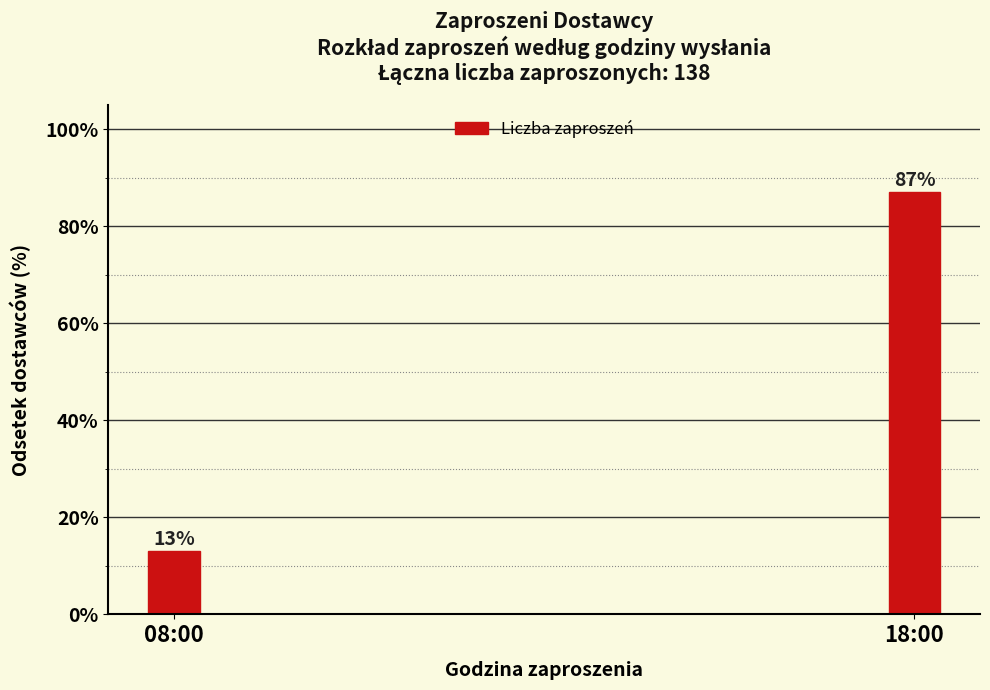

Reading left to right, extract all data points from this chart.

13.0	87.0